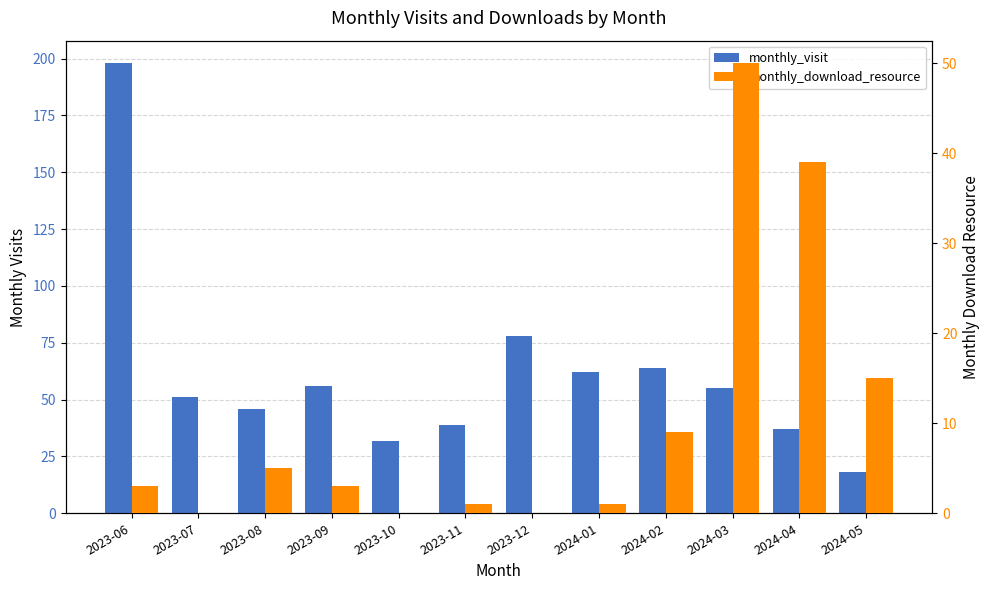

How many bars are there in each group?

2